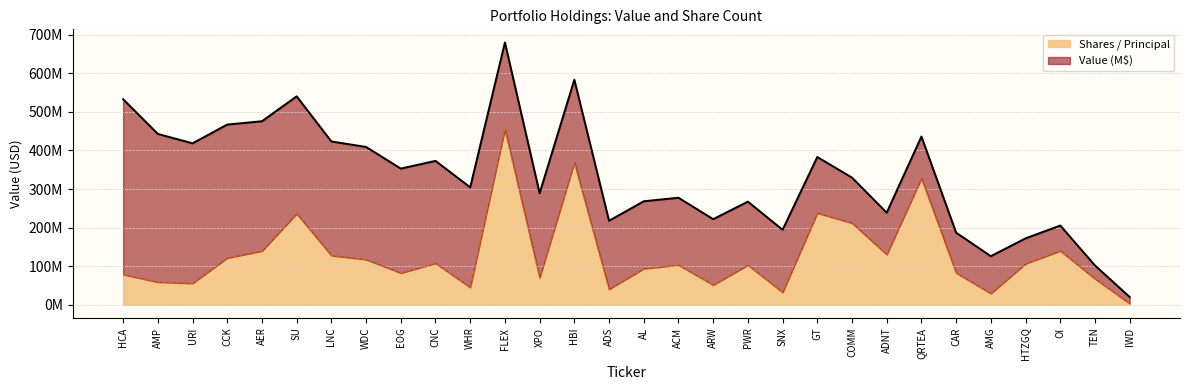

Rank the categories by value from highest to lowest.

FLEX, HBI, QRTEA, GT, SU, COMM, OI, AER, ADNT, LNC, CCK, WDC, CNC, HTZGQ, ACM, PWR, AL, CAR, EOG, HCA, XPO, TEN, AMP, URI, ARW, WHR, ADS, SNX, AMG, IWD